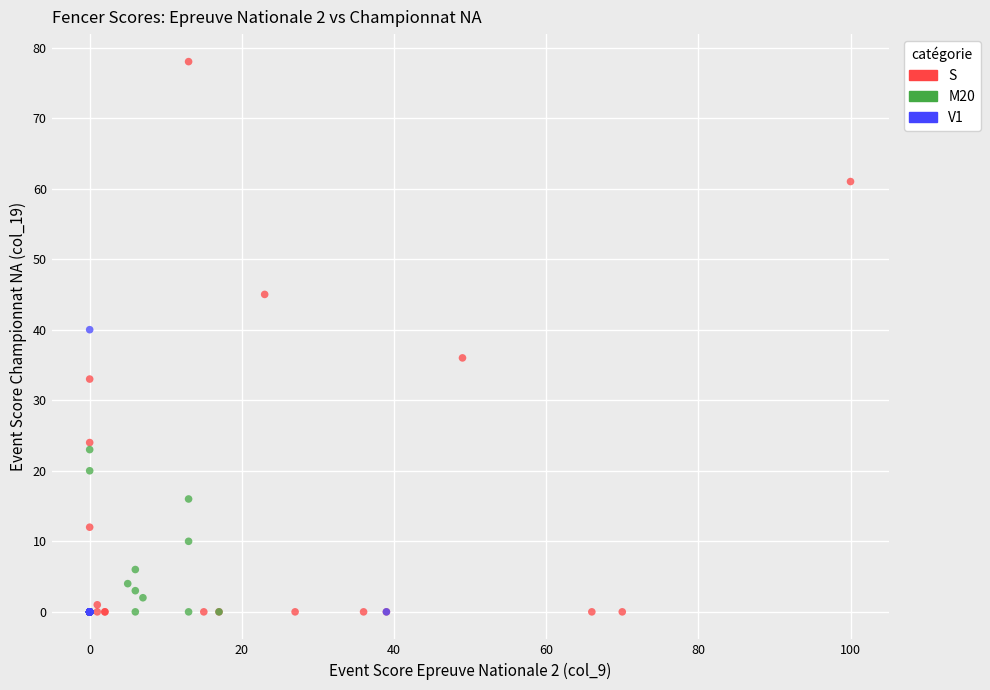

Which series contains the highest Y value?

S